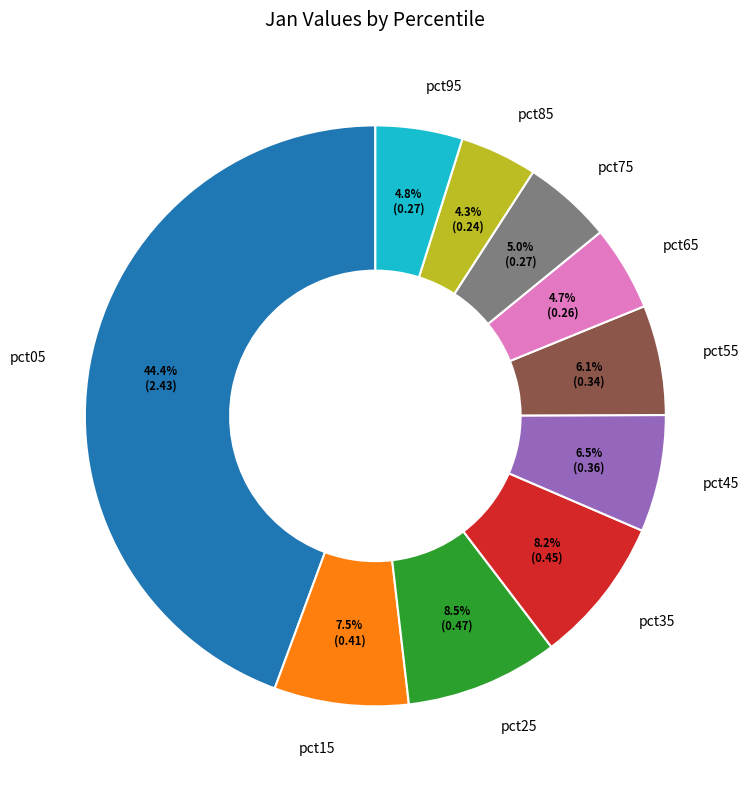

To the nearest percent, what is the average slice percentage?

10%